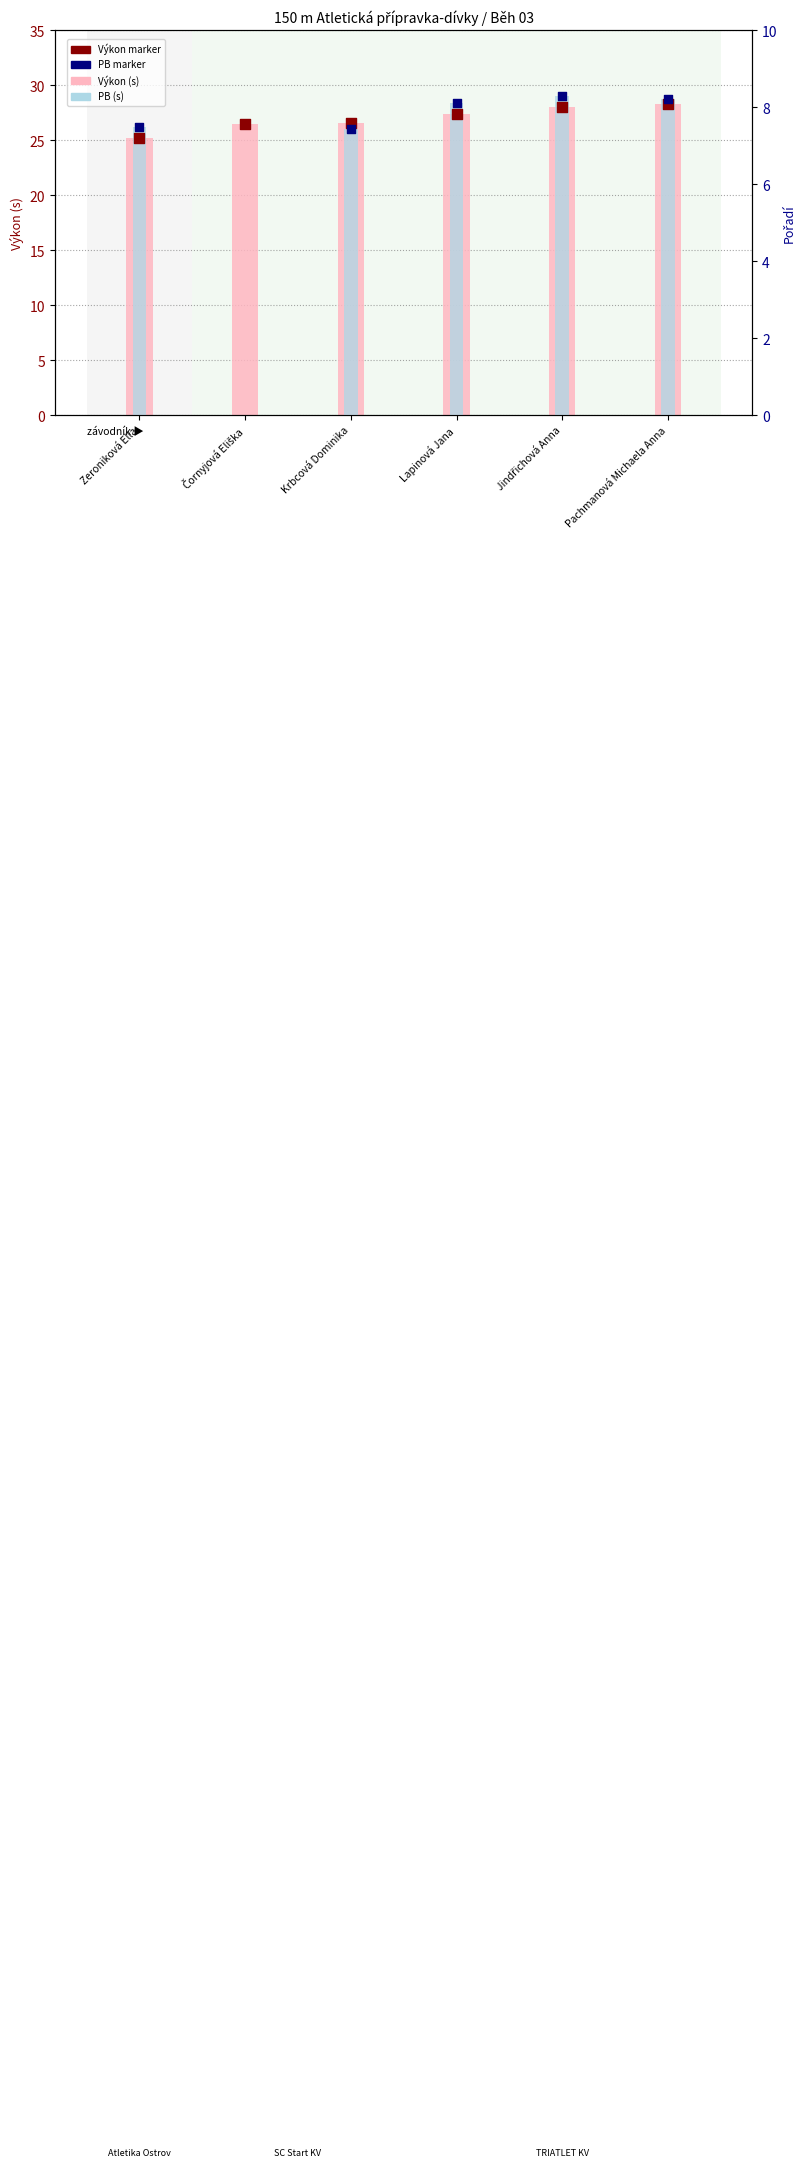

Is the value of Výkon marker at Zeroniková Ella greater than the value of PB at Čornyjová Eliška?

Yes